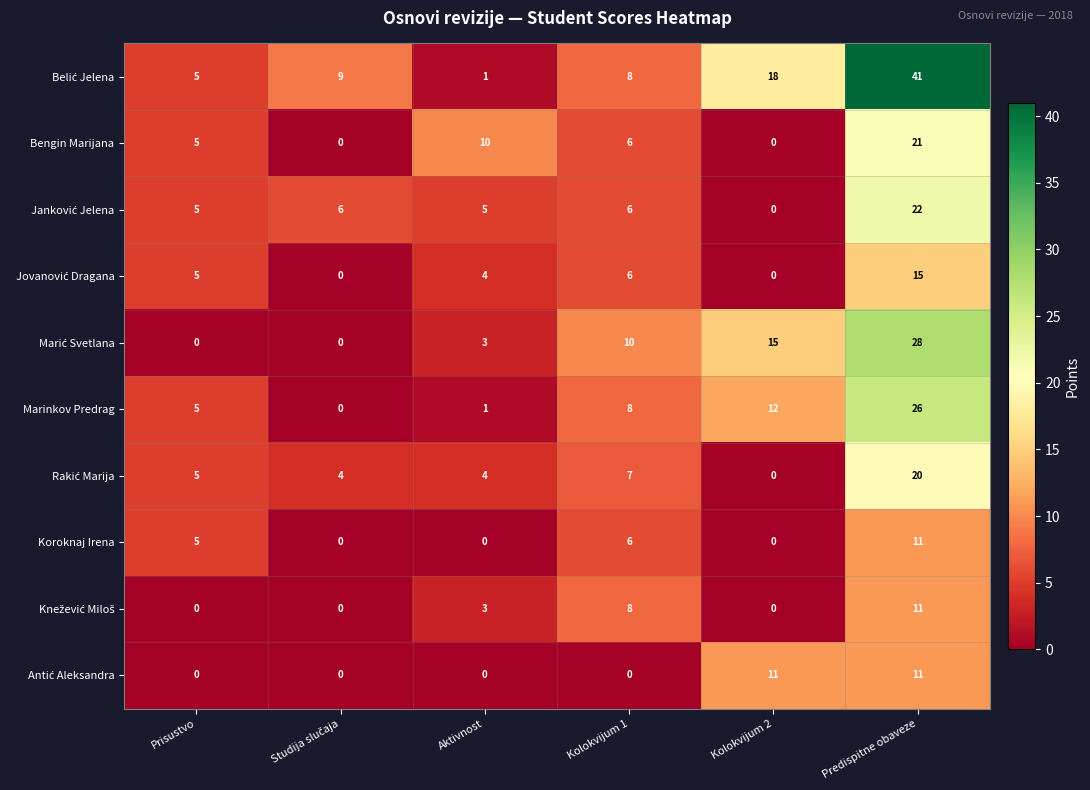

Where is Bengin Marijana nearest to the value 10?

Aktivnost